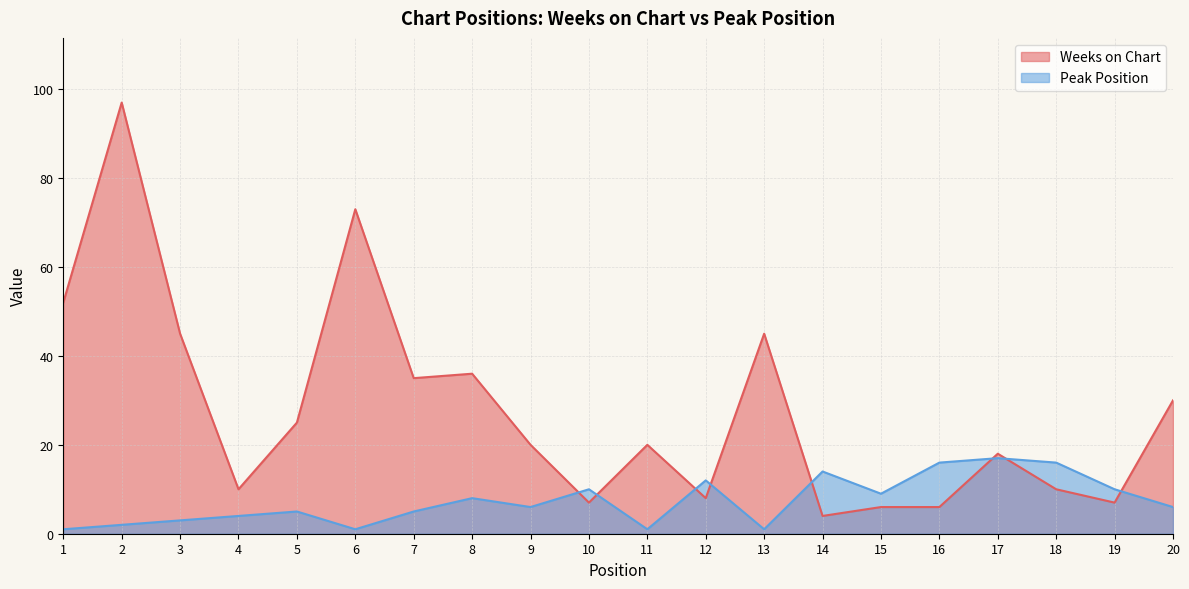

After their last crossing, which series has the higher values: Weeks on Chart or Peak Position?

Weeks on Chart